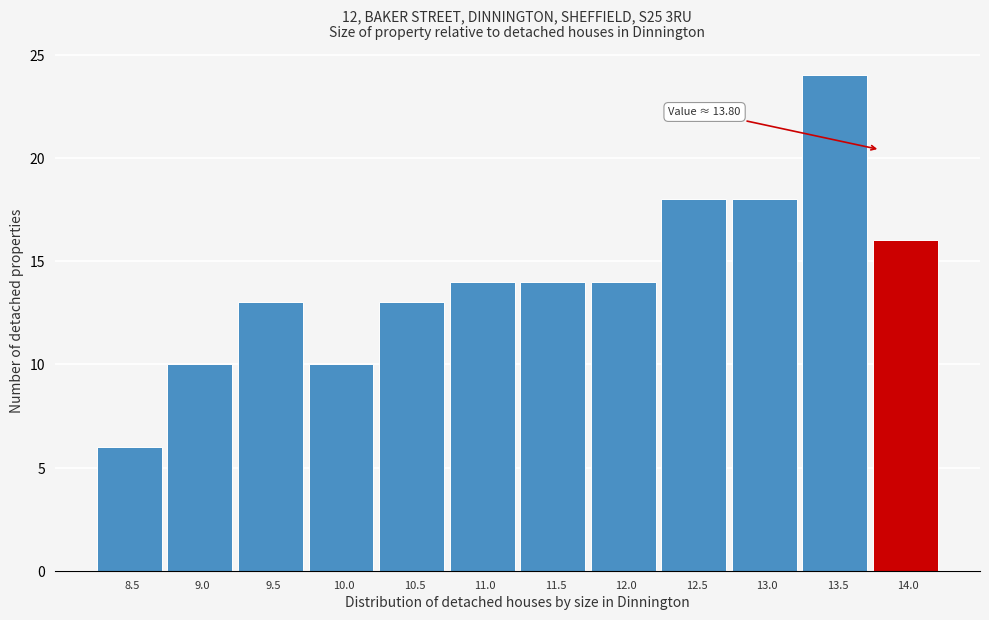

Over which range of the x-axis is the bar tallest?

13.25 to 13.75